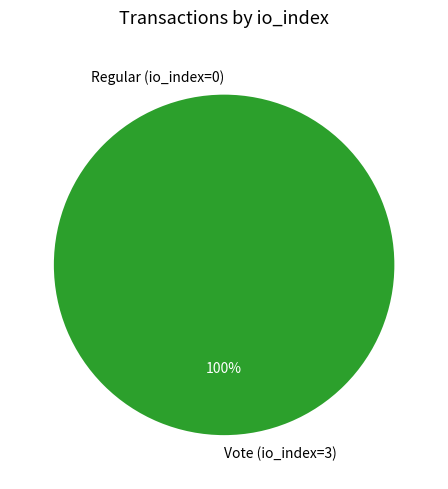

Combined, do Regular (io_index=0) and Vote (io_index=3) account for over 50%?

Yes